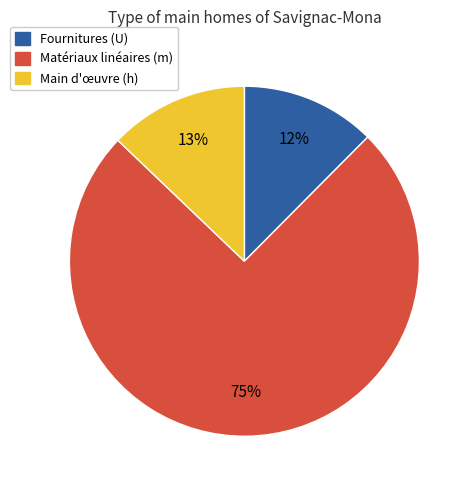

True or false: Matériaux linéaires (m) accounts for 81% of the total.

False